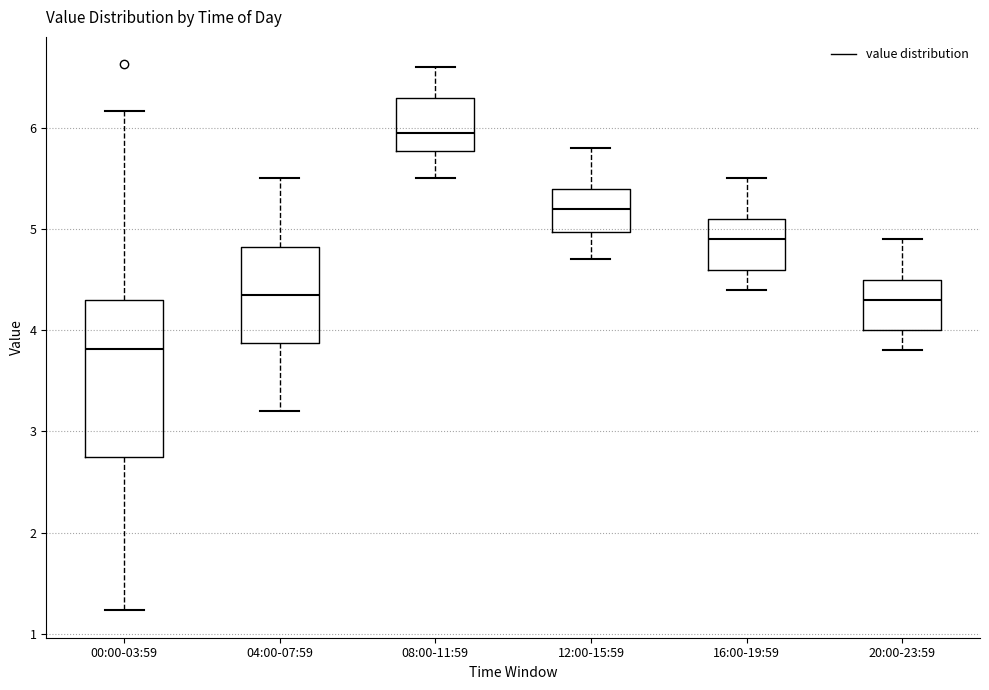

Reading left to right, transcribe this box plot: for each box, give where its median line is, the range the box spans, and where its two whiskers end, as read against the y-axis. The values are not printed on the chart, so give them approximately, as read against the axis.

00:00-03:59: median 3.8, box 2.8 to 4.3, whiskers 1.2 to 6.2
04:00-07:59: median 4.4, box 3.9 to 4.8, whiskers 3.2 to 5.5
08:00-11:59: median 6.0, box 5.8 to 6.3, whiskers 5.5 to 6.6
12:00-15:59: median 5.2, box 5.0 to 5.4, whiskers 4.7 to 5.8
16:00-19:59: median 4.9, box 4.6 to 5.1, whiskers 4.4 to 5.5
20:00-23:59: median 4.3, box 4.0 to 4.5, whiskers 3.8 to 4.9